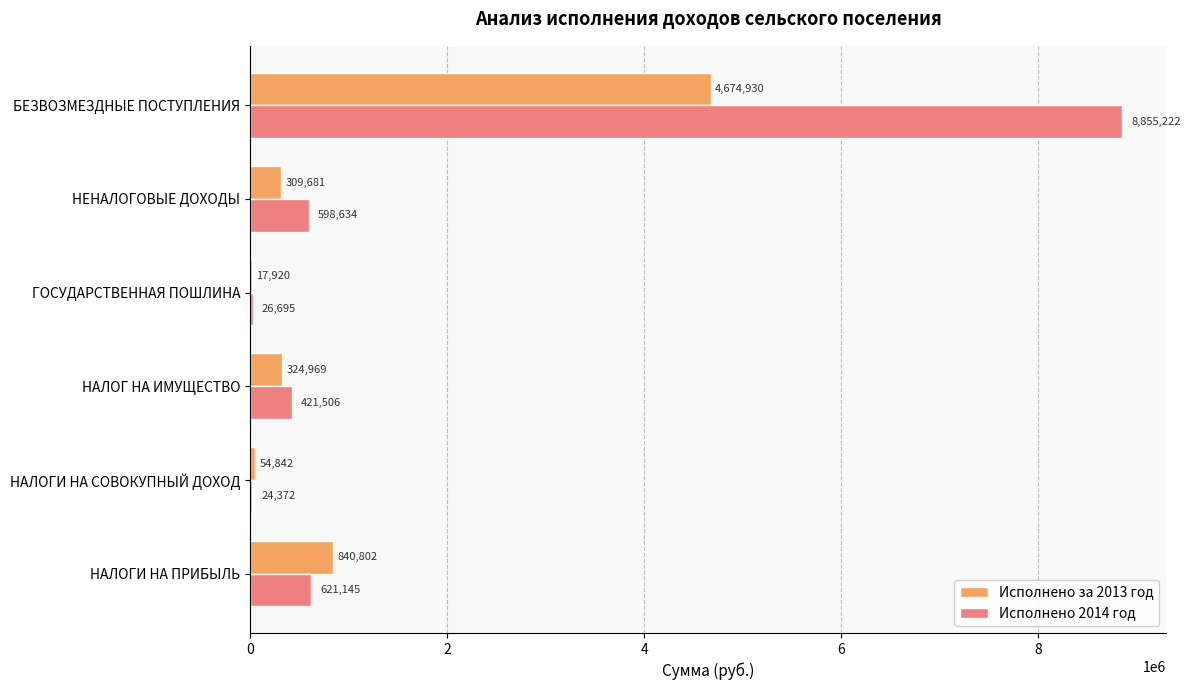

Which label corresponds to the largest value in the chart?

БЕЗВОЗМЕЗДНЫЕ ПОСТУПЛЕНИЯ